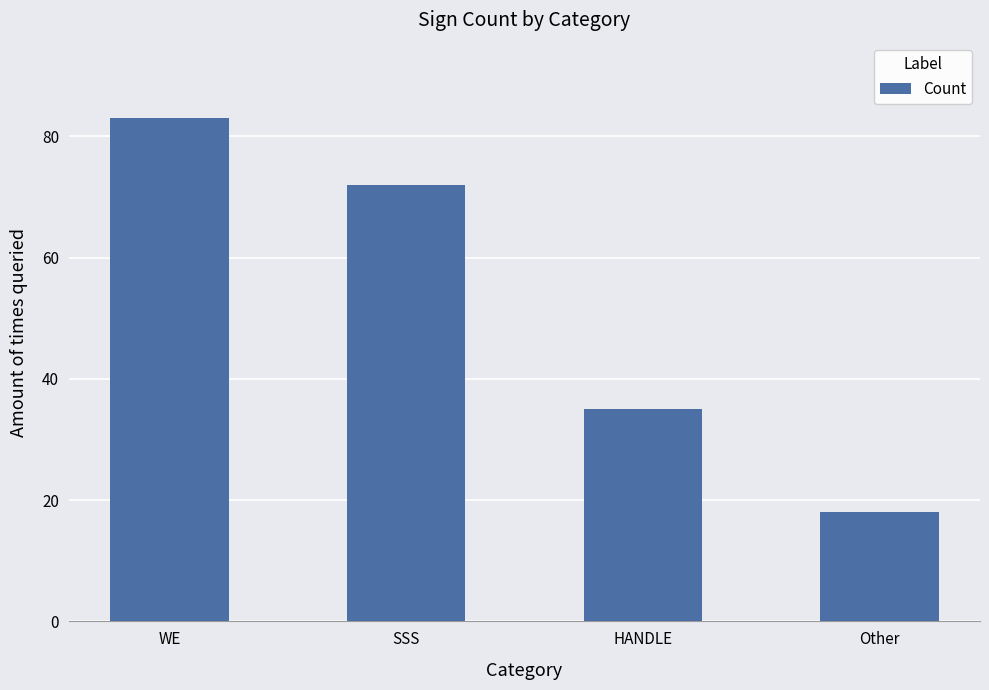

True or false: the data shows 72 at SSS.

True